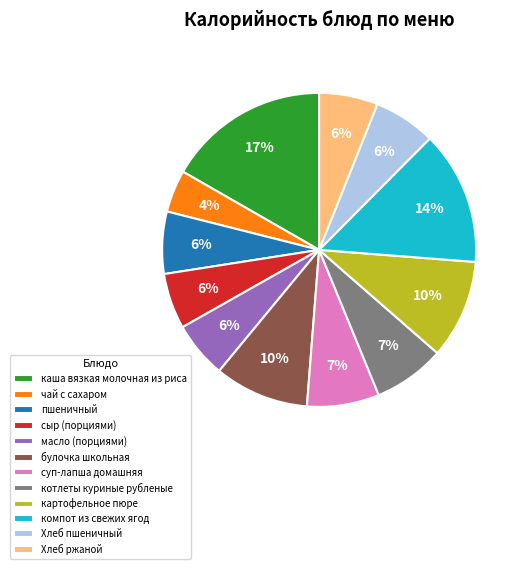

To the nearest percent, what is the difference between the Хлеб ржаной and компот из свежих ягод slice percentages?

8%